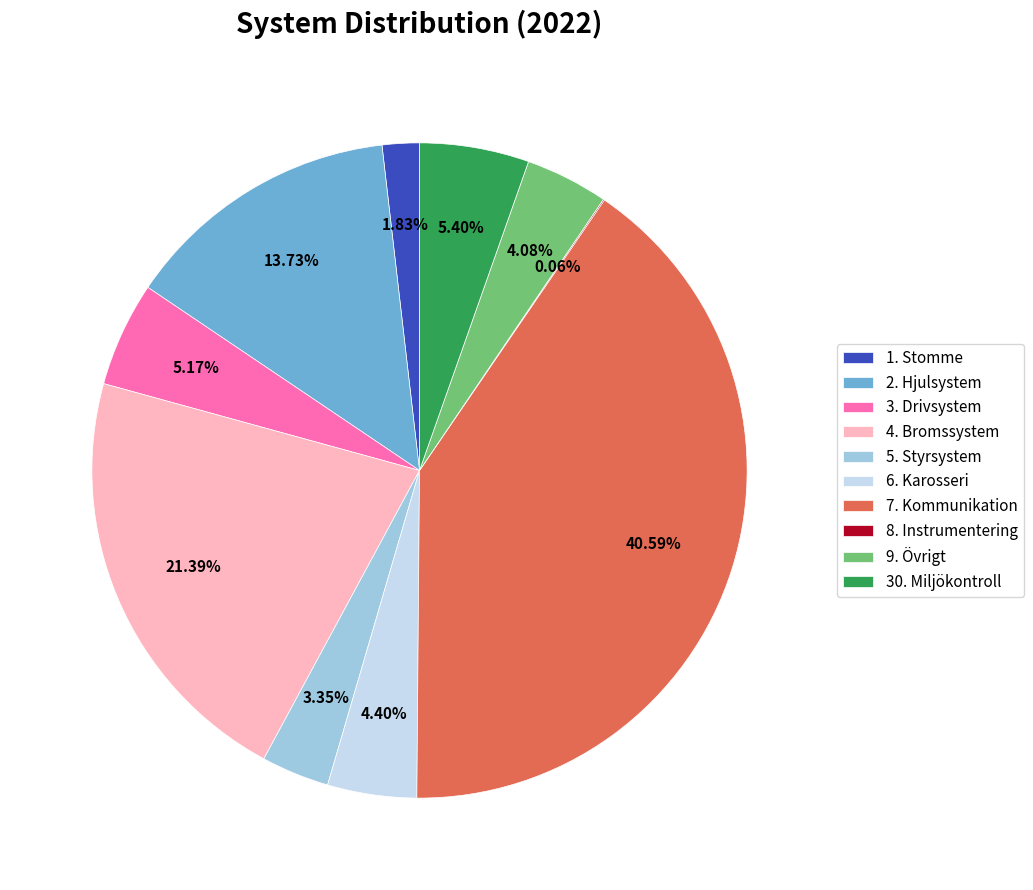

Does 3. Drivsystem represent more than half of the total?

No